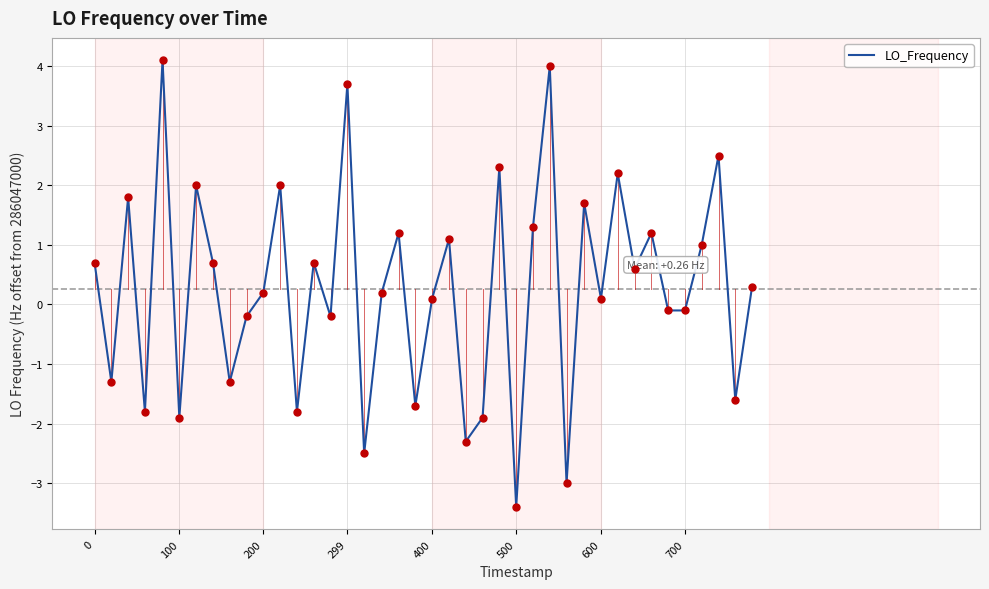

What is the difference between the maximum and minimum values?

7.5